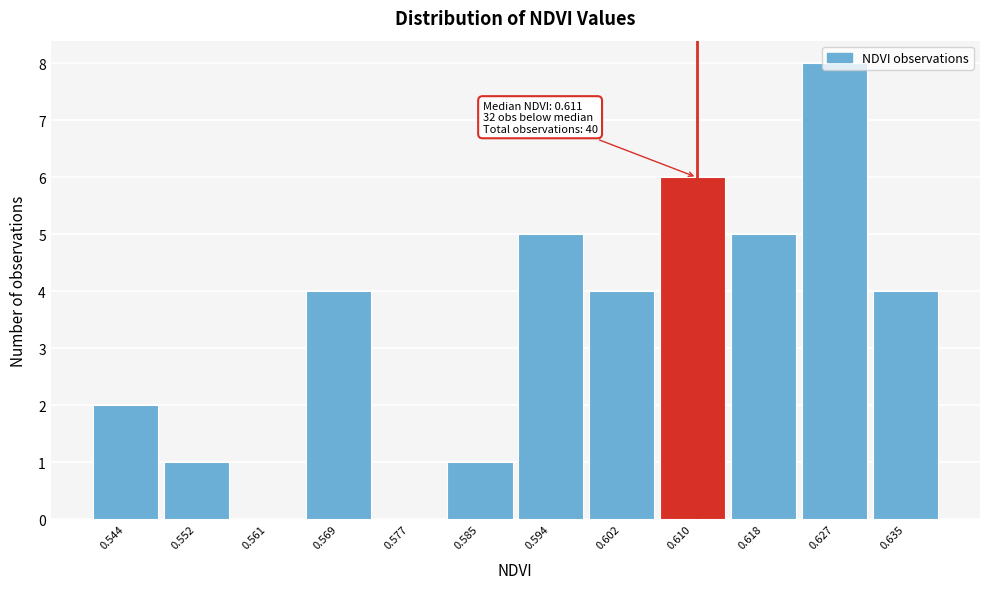

Over which range of the x-axis is the bar tallest?

0.623 to 0.631